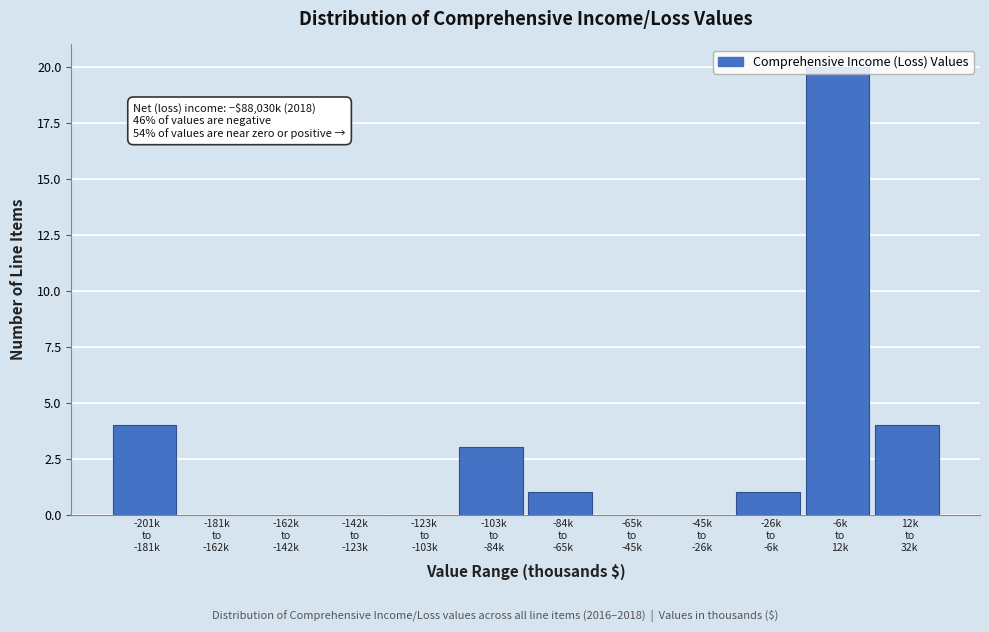

What is the sum of all values?

33